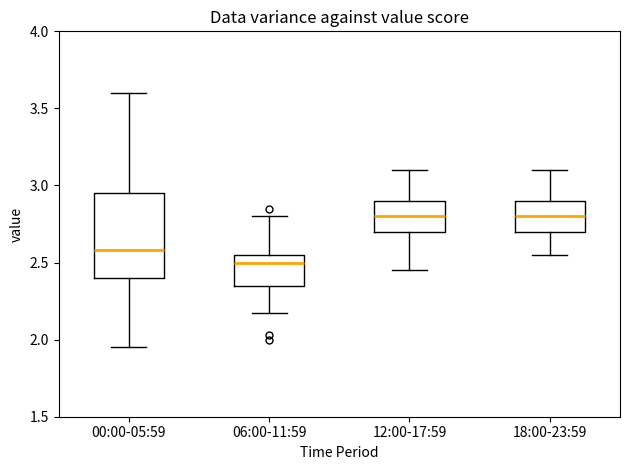

Comparing the boxes themselves (not the whiskers), which one is the tallest?

00:00-05:59